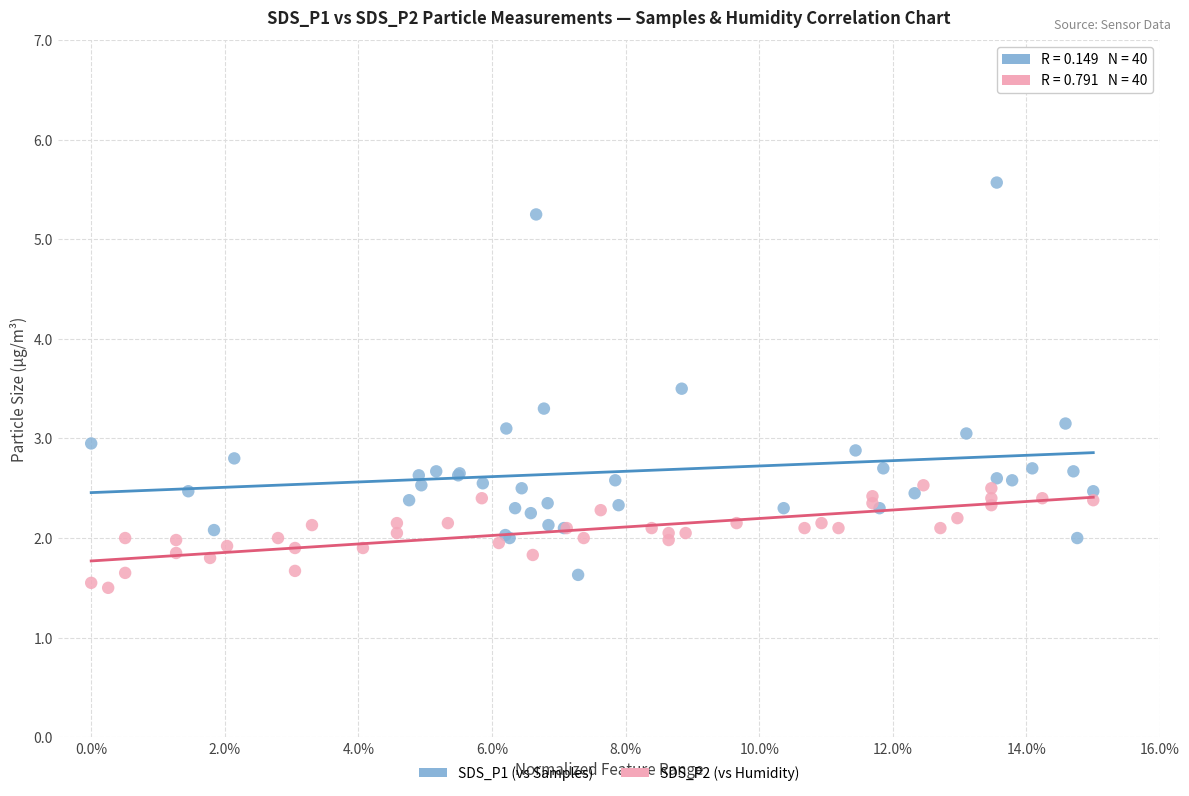

Which series contains the highest Y value?

SDS_P1 (vs Samples)